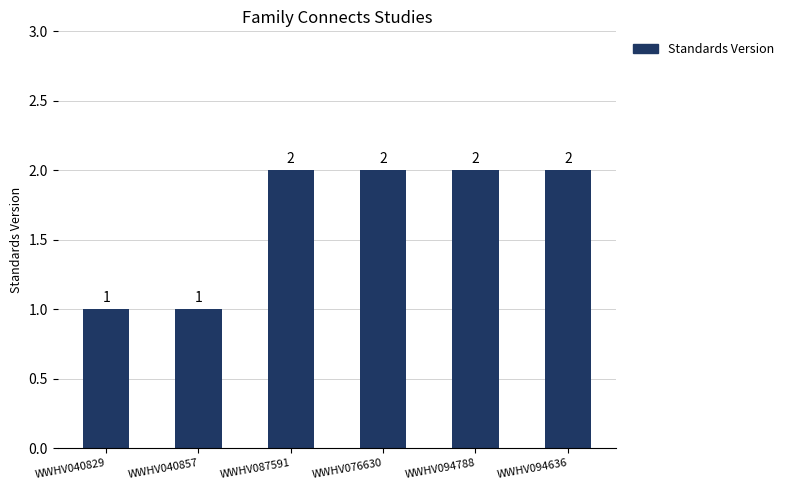

Is it true that the value at WWHV087591 is 2?

True